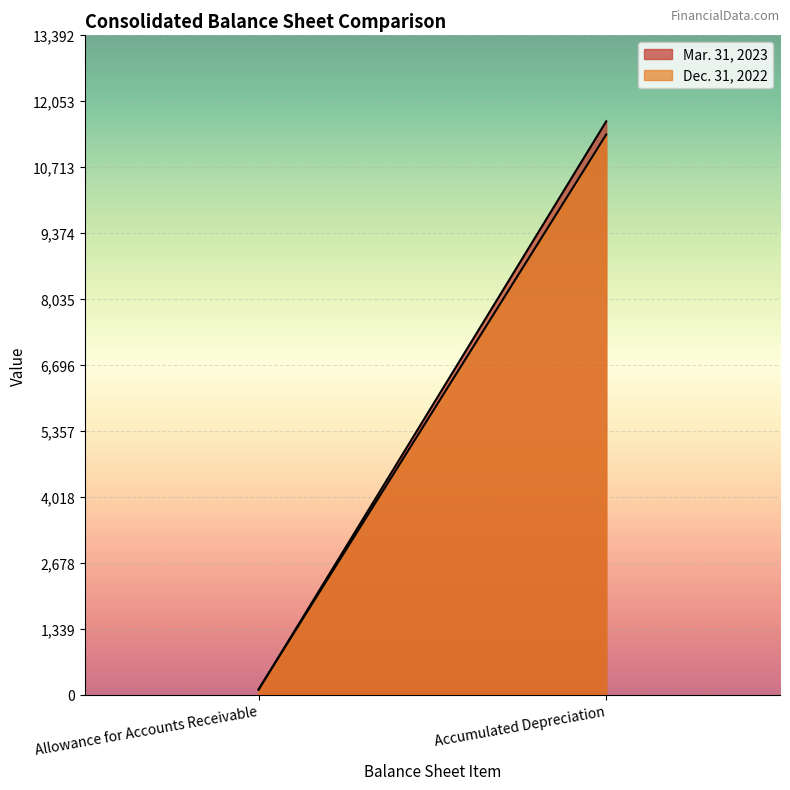

What is the average value of the Dec. 31, 2022 series?

5744